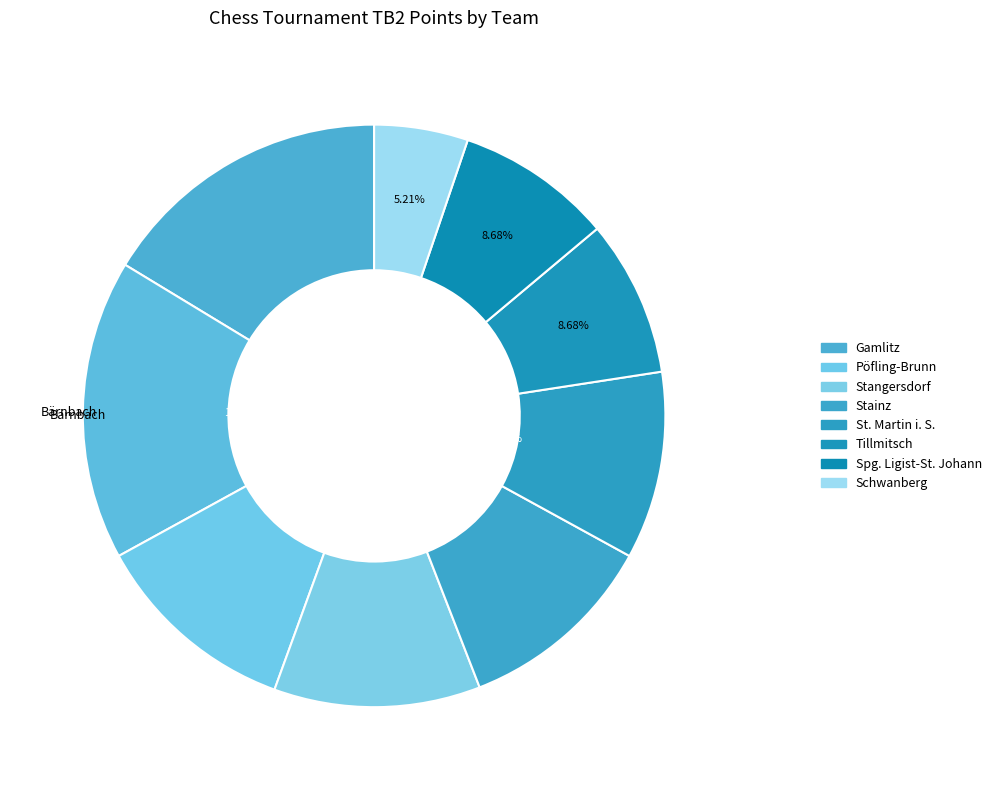

How many segments does this pie chart have?

9